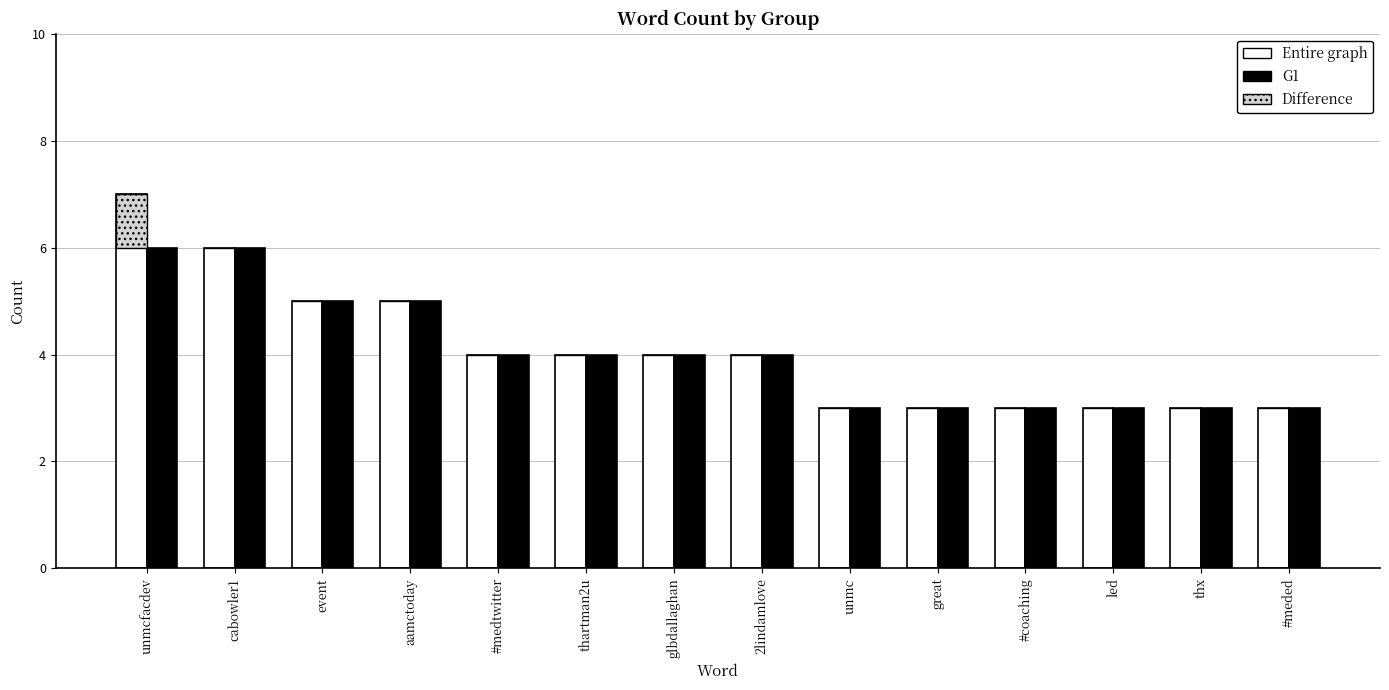

Where is Difference nearest to the value 0?

cabowler1